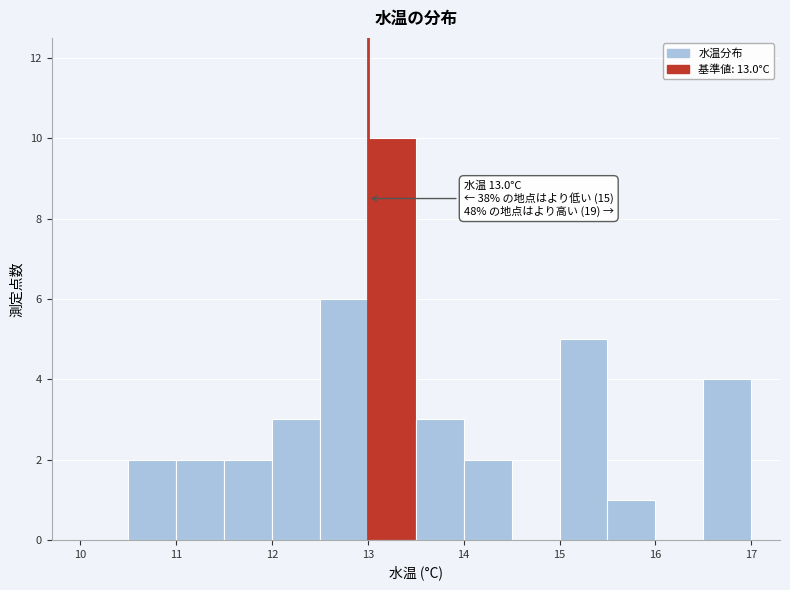

Over which range of the x-axis is the bar tallest?

13.0 to 13.5